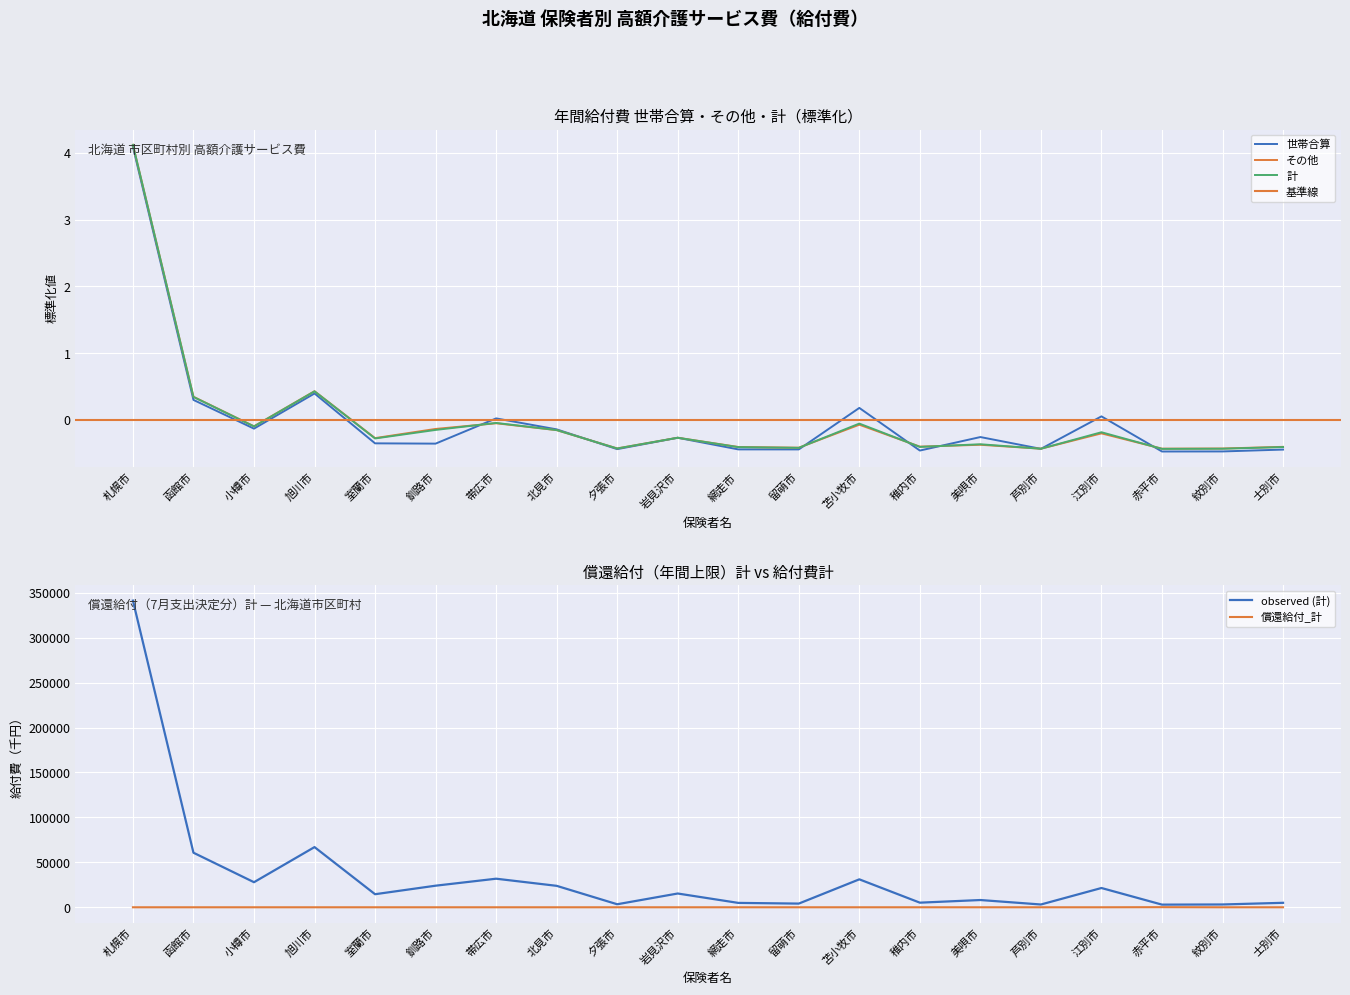

What is the approximate value of 世帯合算 at 小樽市?

-0.1